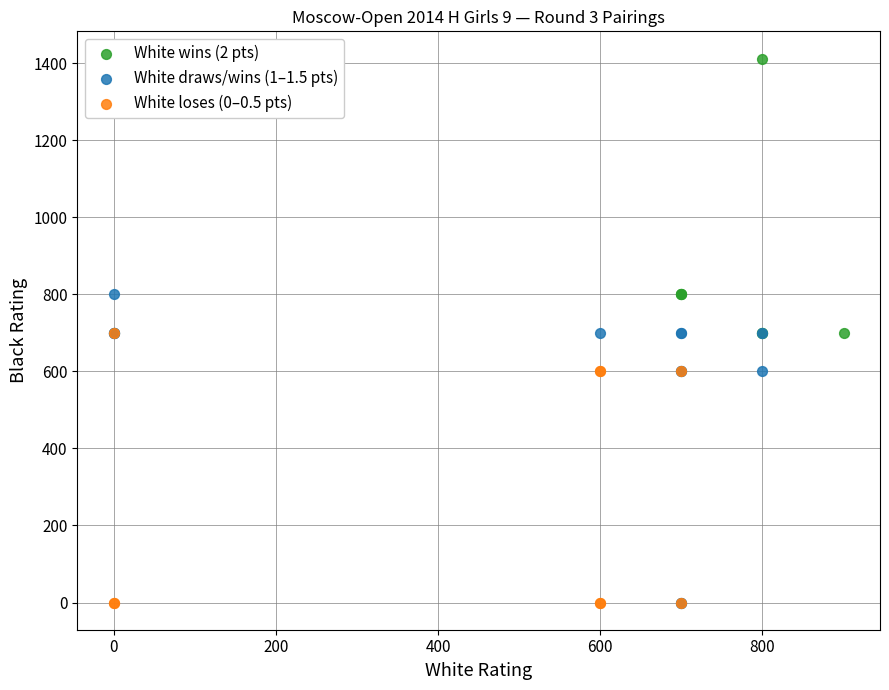

Which series reaches the maximum Y coordinate?

White wins (2 pts)